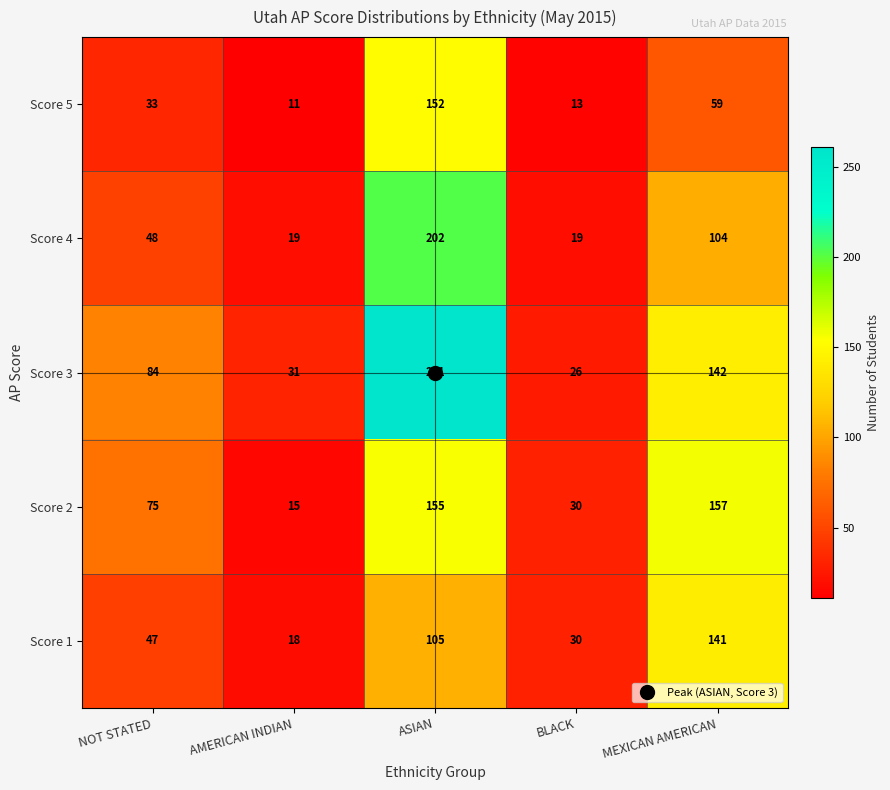

Which label corresponds to the smallest value in the chart?

AMERICAN INDIAN